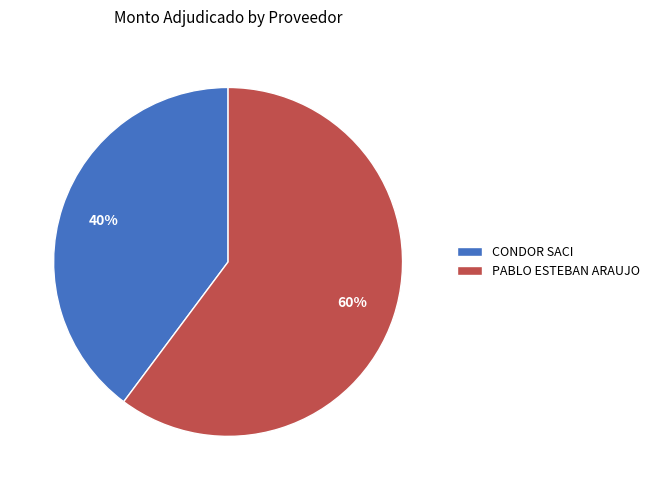

To the nearest percent, what is the combined percentage of CONDOR SACI and PABLO ESTEBAN ARAUJO?

100%